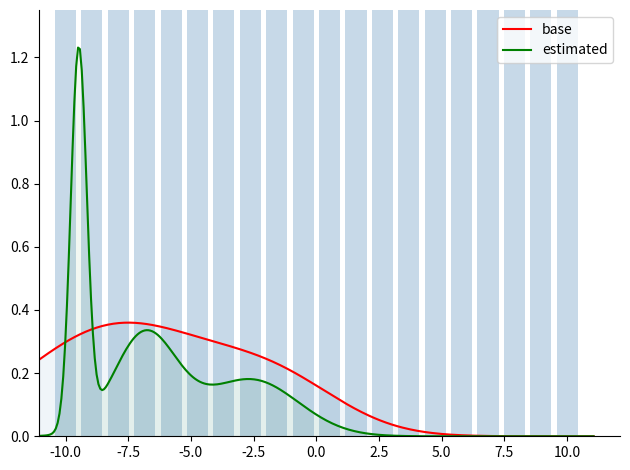

The chart shows a value of 2.5 at 10.0. True or false?

False